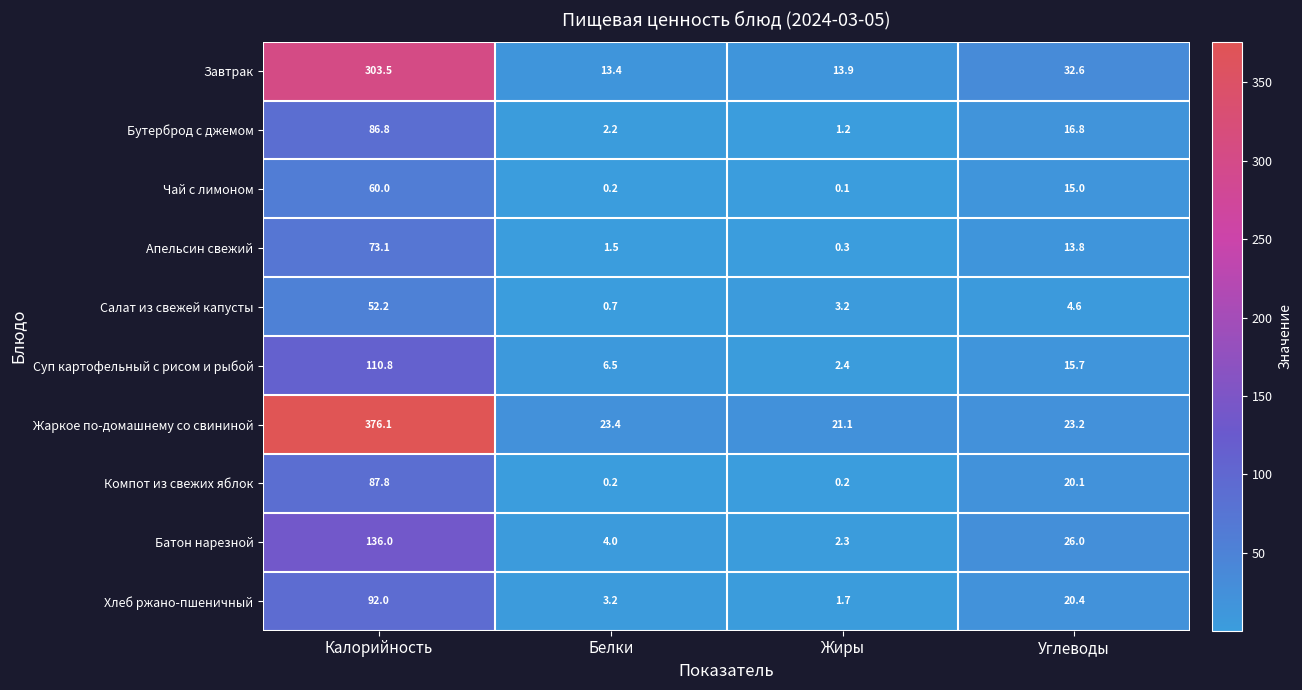

At which category does the chart reach its peak across all series?

Калорийность